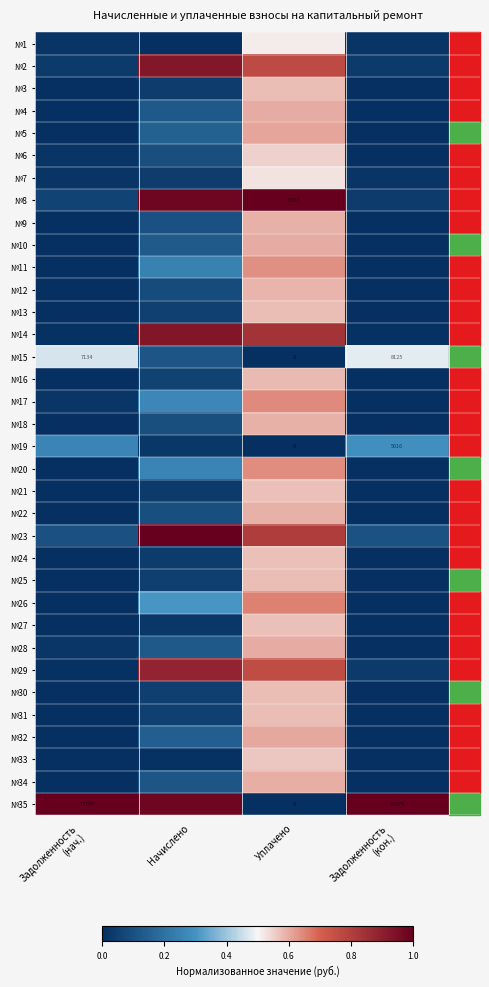

The №13 series shows 0.0 at Задолженность (кон.). True or false?

True